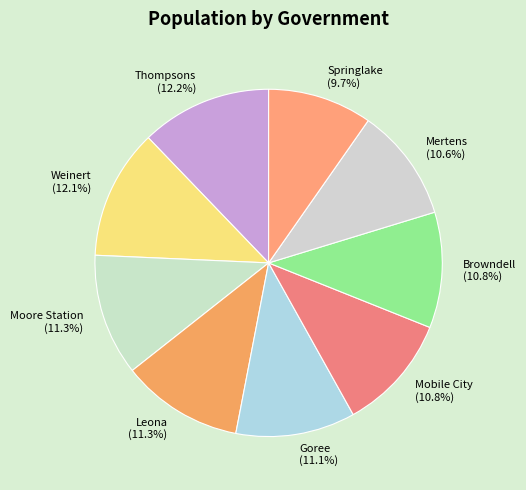

What is the ratio of the value at Thompsons to the value at Mertens?

1.2